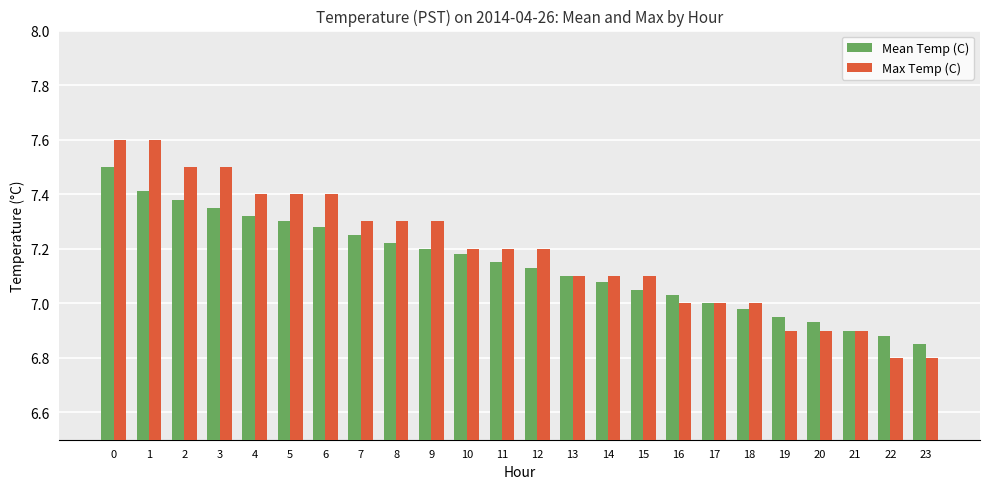

How many distinct data groups are displayed?

2